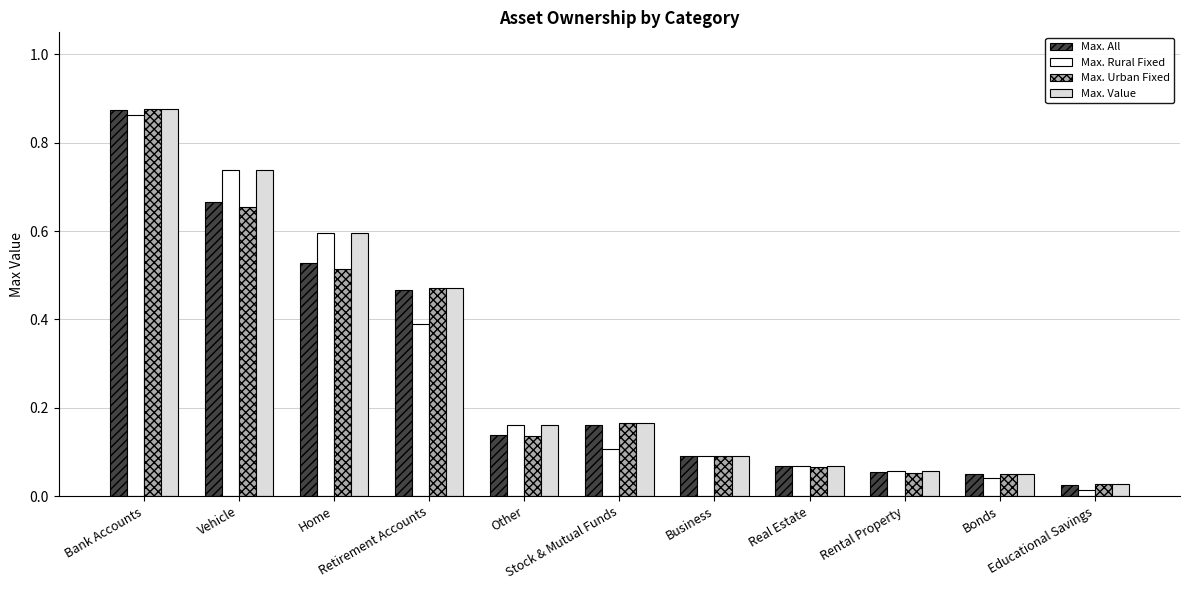

What is the average value of the Max. Rural Fixed series?

0.3